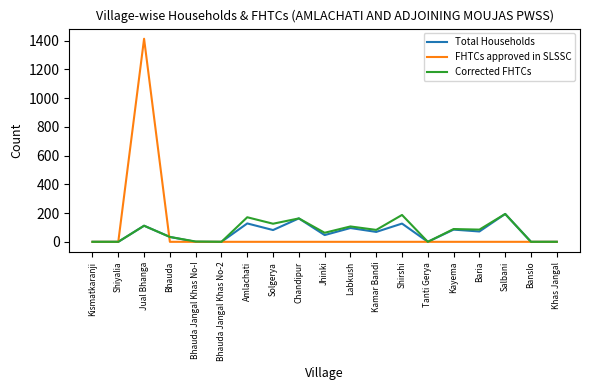

What is the sum of all Corrected FHTCs values?

1416